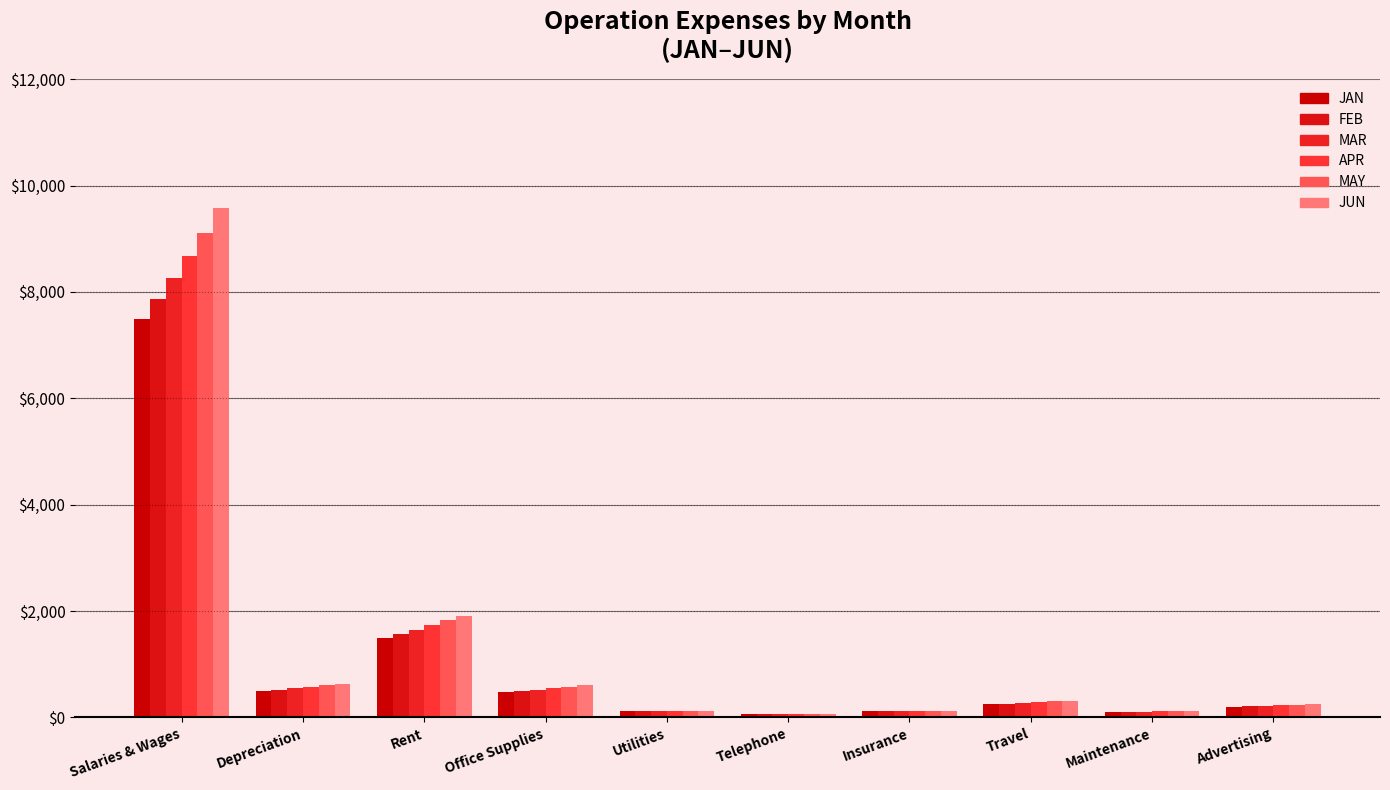

What is the approximate value of JAN at Travel?

250.0